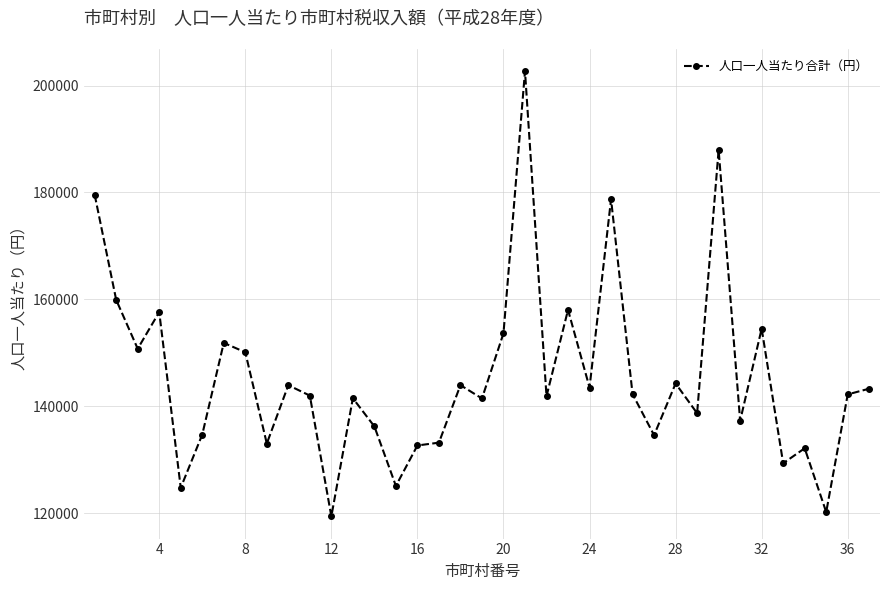

What is the value of the 28th point from the left?

144240